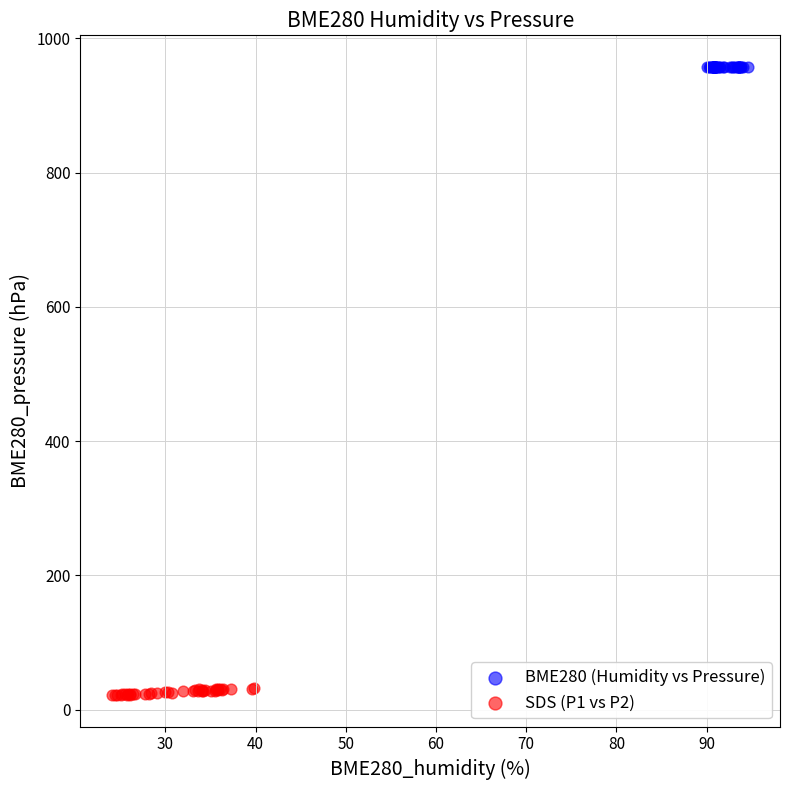

Which series has the largest Y range (max minus min)?

SDS (P1 vs P2)